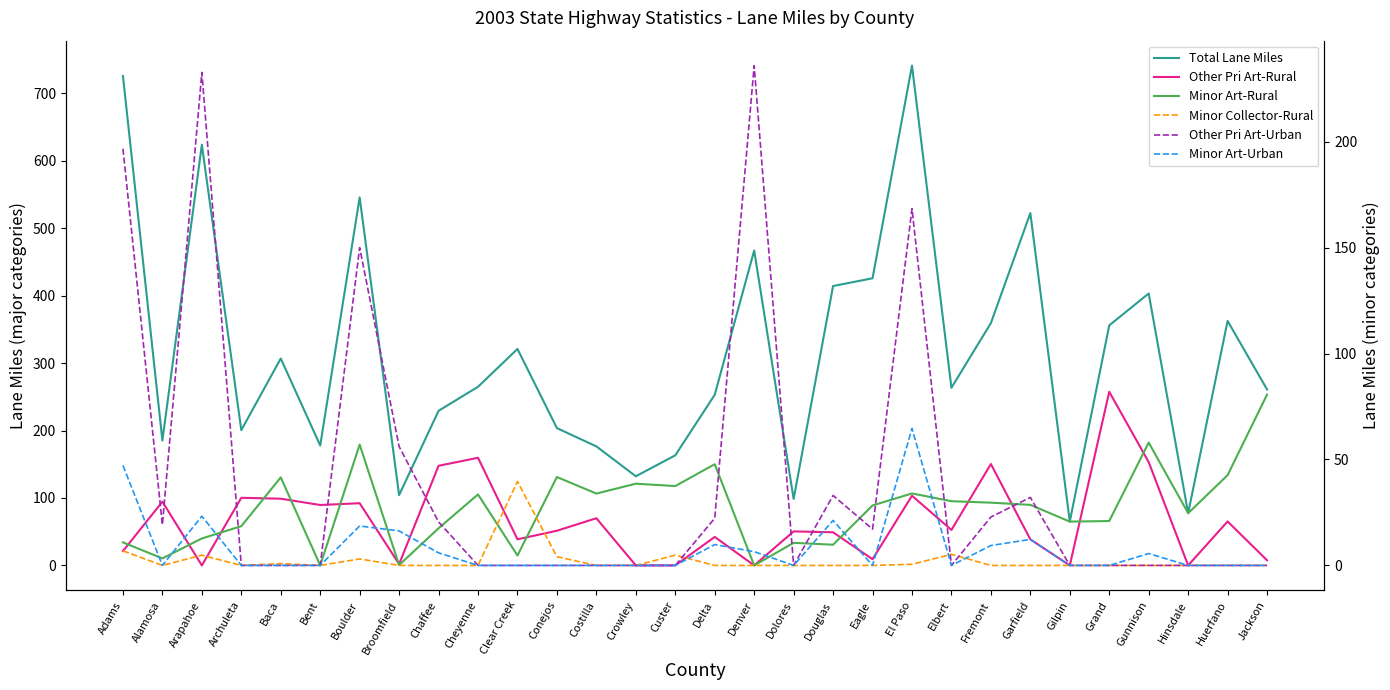

In Minor Art-Rural, how many points are lower than both neighbors (excluding endpoints)?

10